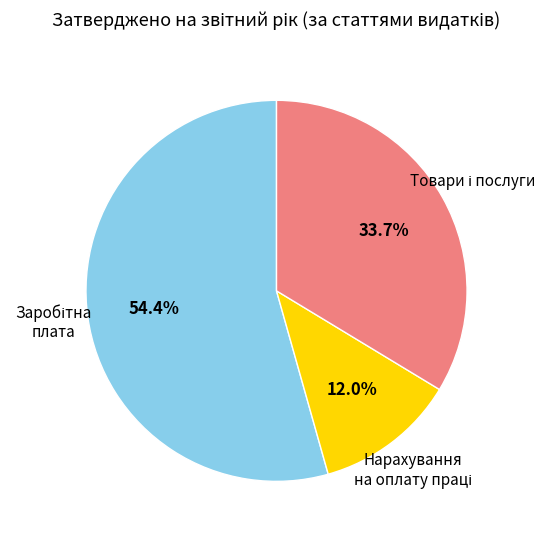

Is there a majority slice in this chart?

Yes